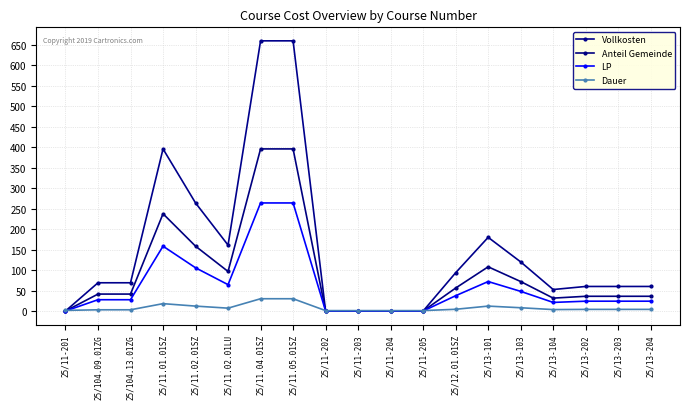

Which series ends up on top after the final intersection of Vollkosten and Dauer?

Vollkosten